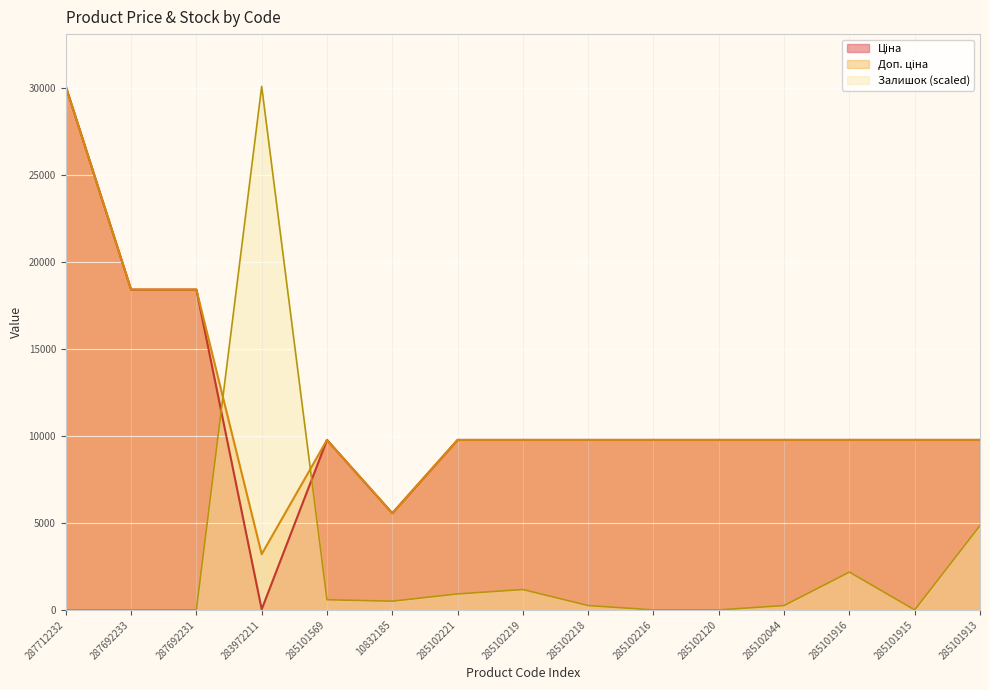

At which category is the sum across all series the highest?

287712232